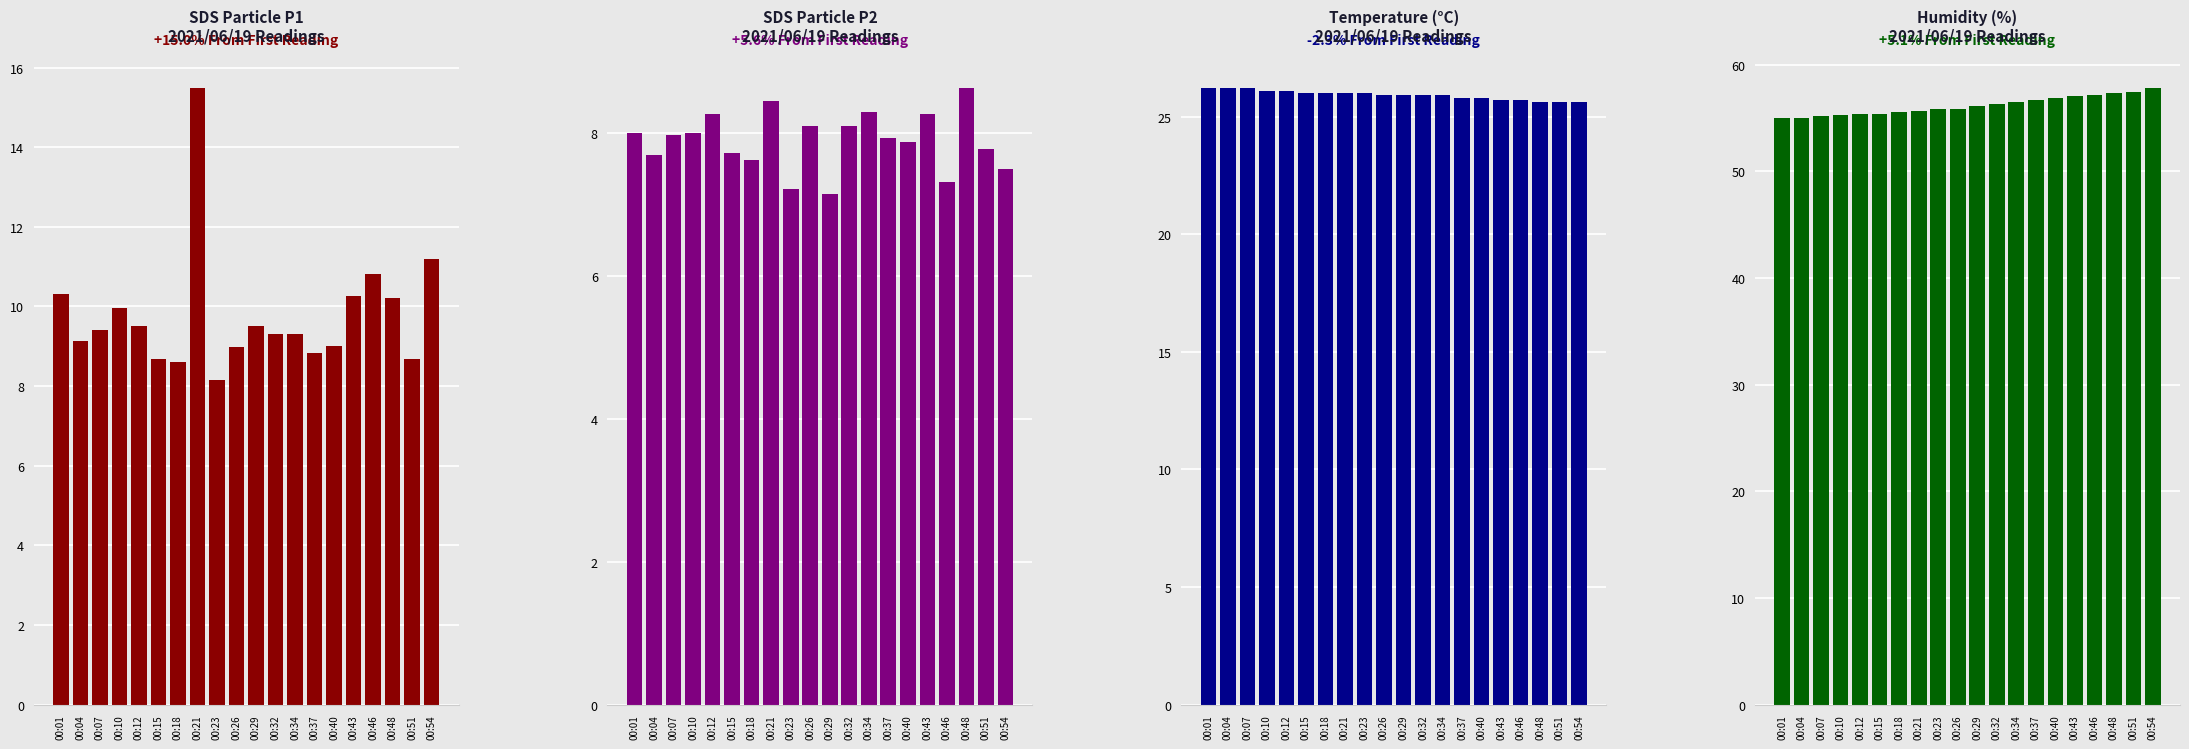

Rank the series by their maximum value, from highest to lowest.

Humidity, Temp, SDS_P1, SDS_P2